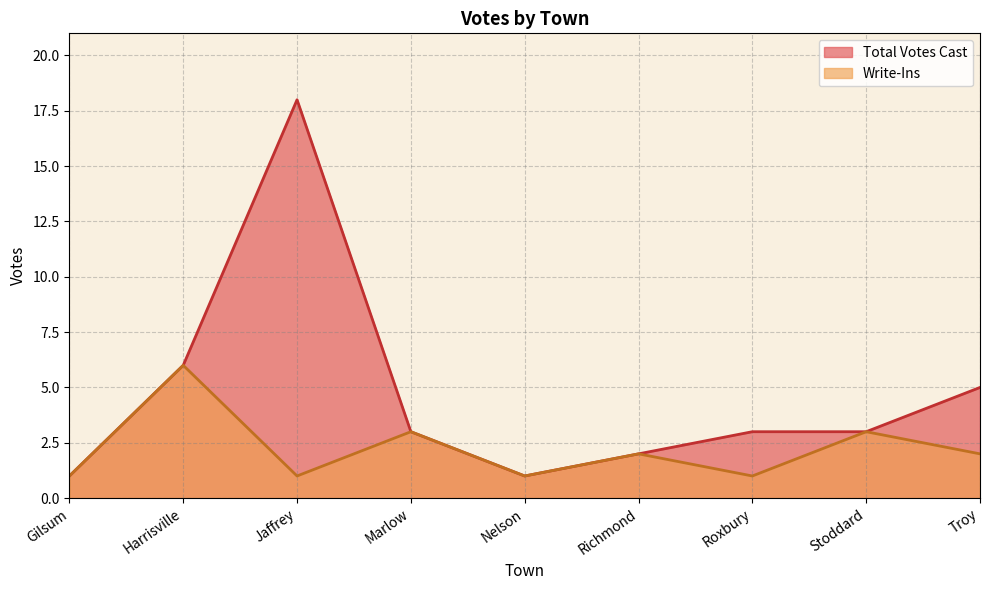

At which label is Total Votes Cast closest to 9?

Harrisville